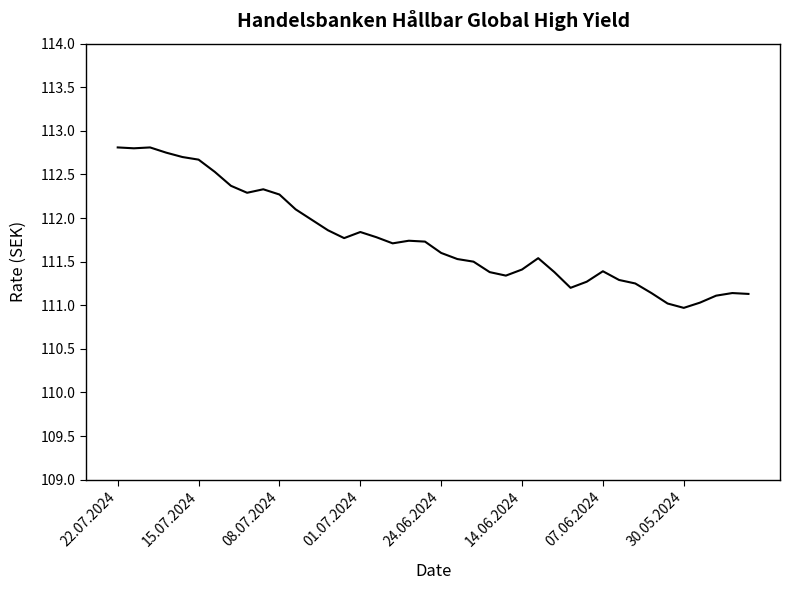

What is the greatest value displayed?

112.8